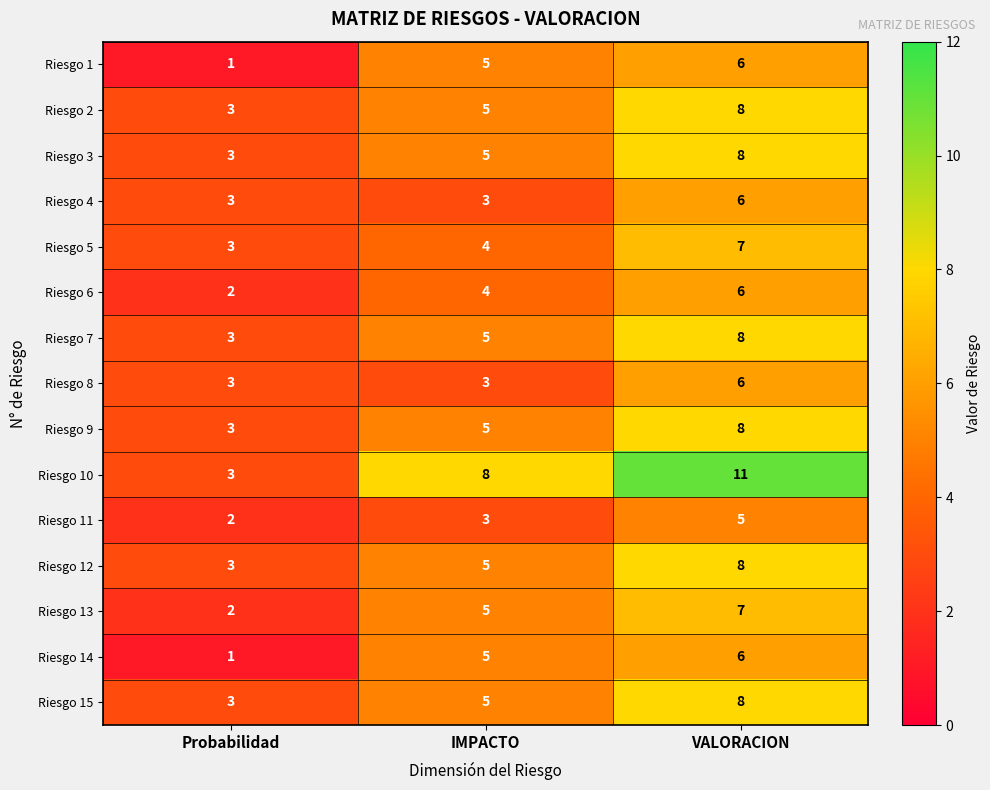

List the labels in order of Riesgo 14 value, smallest first.

Probabilidad, IMPACTO, VALORACION